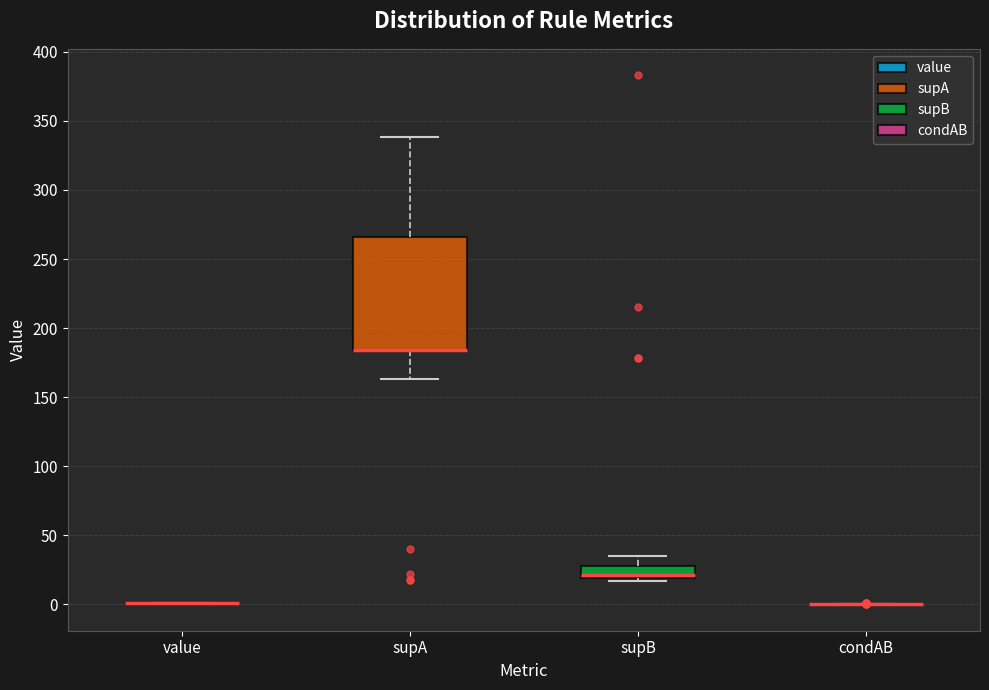

Reading left to right, transcribe this box plot: for each box, give where its median line is, the range the box spans, and where its two whiskers end, as read against the y-axis. The values are not printed on the chart, so give them approximately, as read against the axis.

value: box collapsed to a line at 0, whiskers 0 to 0
supA: median 185 (drawn on the box's lower edge), box 185 to 265, whiskers 165 to 340
supB: median 20 (just above the box's lower edge), box 20 to 30, whiskers 15 to 35
condAB: box collapsed to a line at 0, whiskers 0 to 0